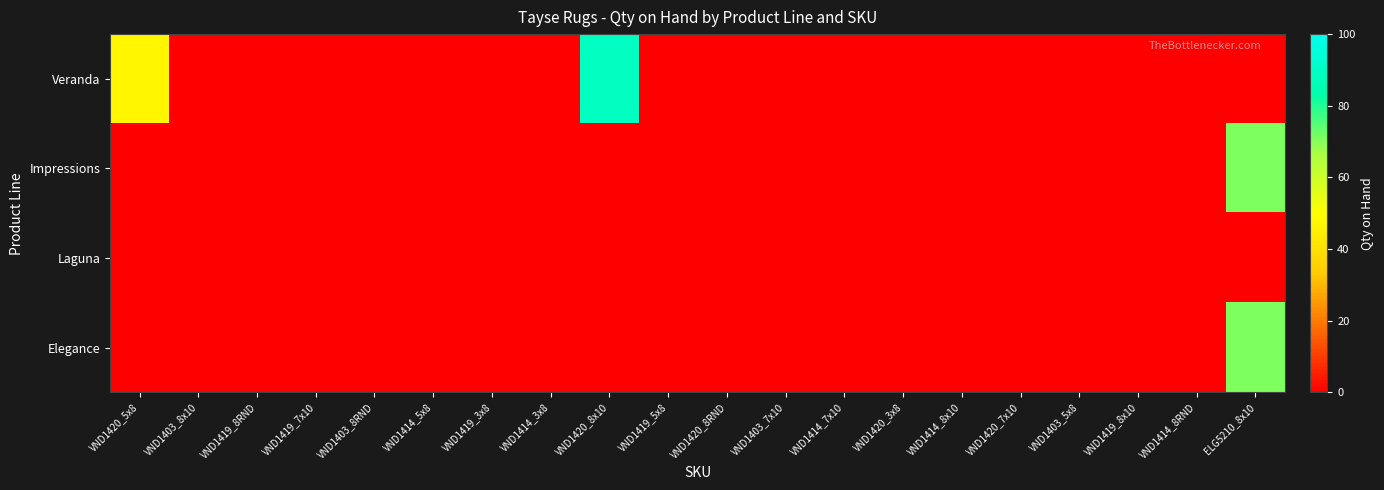

Between VND1420_7x10 and VND1419_5x8, which is larger?

VND1420_7x10